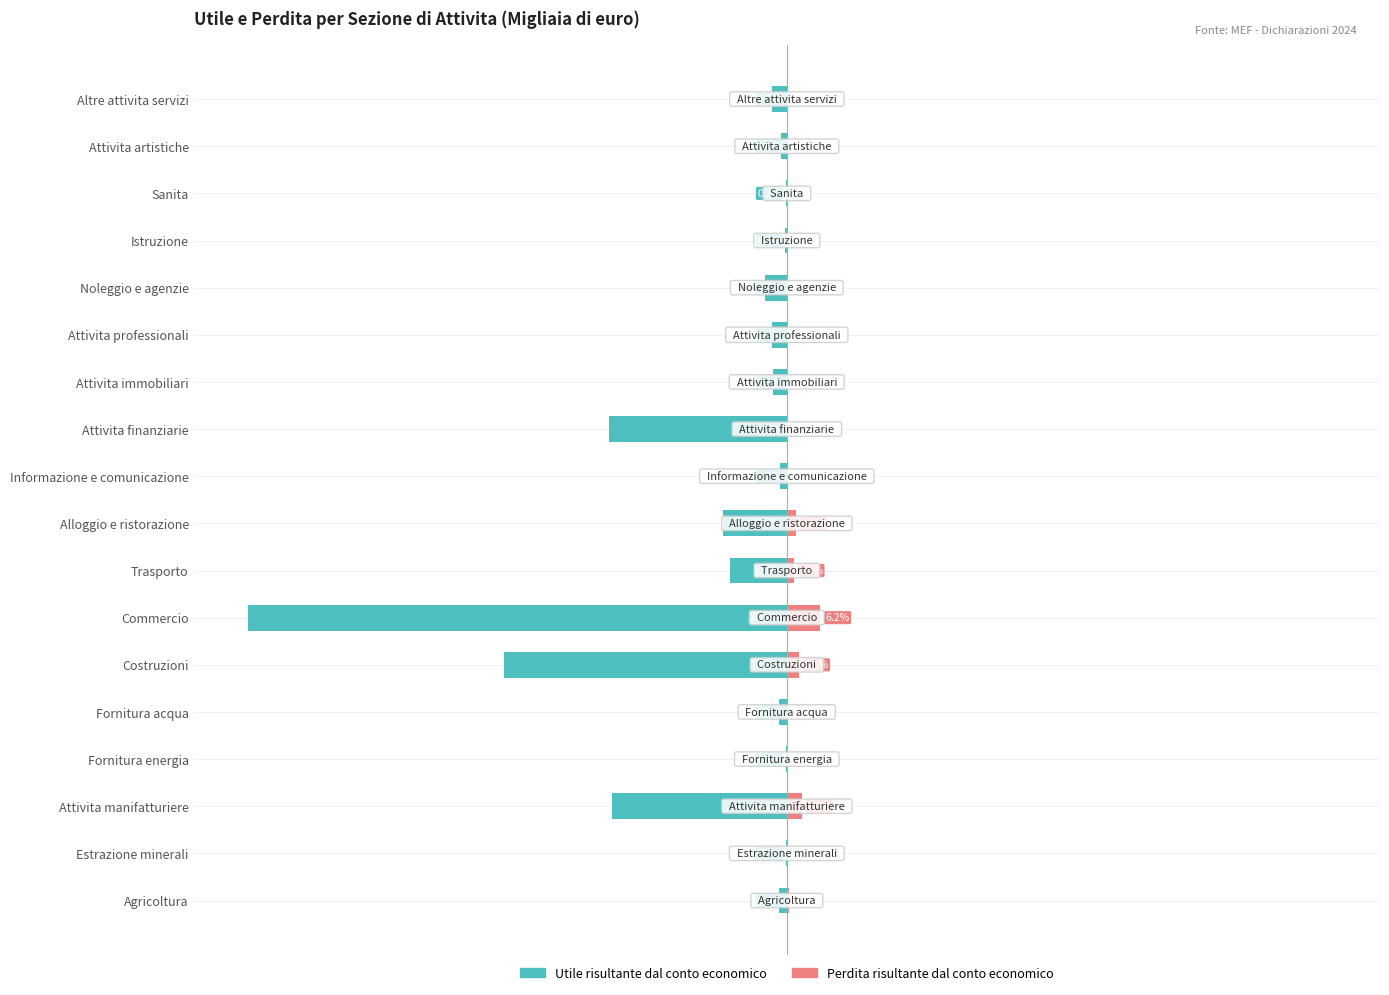

What are all the series names shown in the legend?

Utile risultante dal conto economico, Perdita risultante dal conto economico